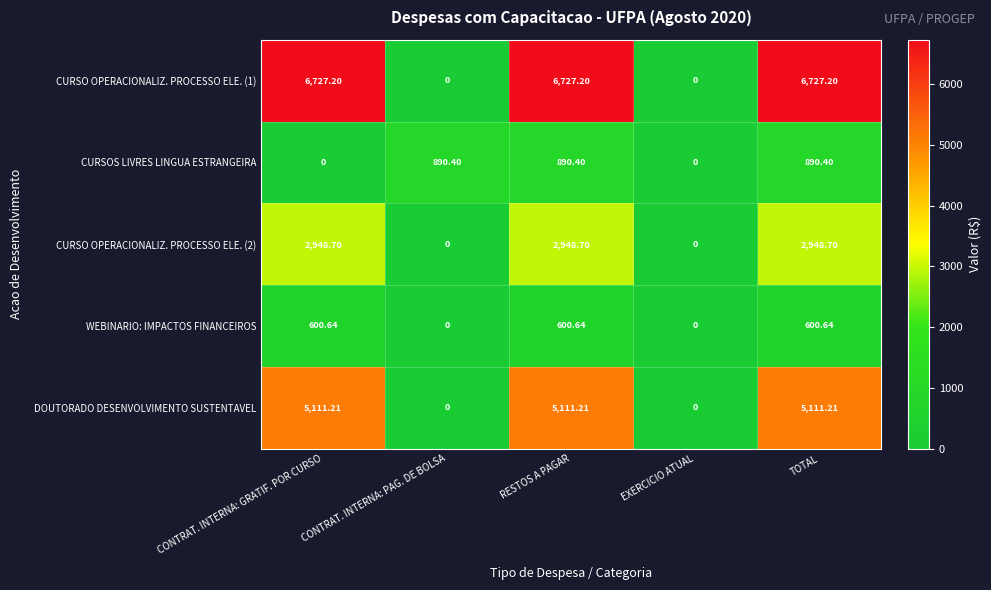

Is the value of DOUTORADO DESENVOLVIMENTO SUSTENTAVEL at TOTAL greater than the value of WEBINARIO: IMPACTOS FINANCEIROS at CONTRAT. INTERNA: GRATIF. POR CURSO?

Yes